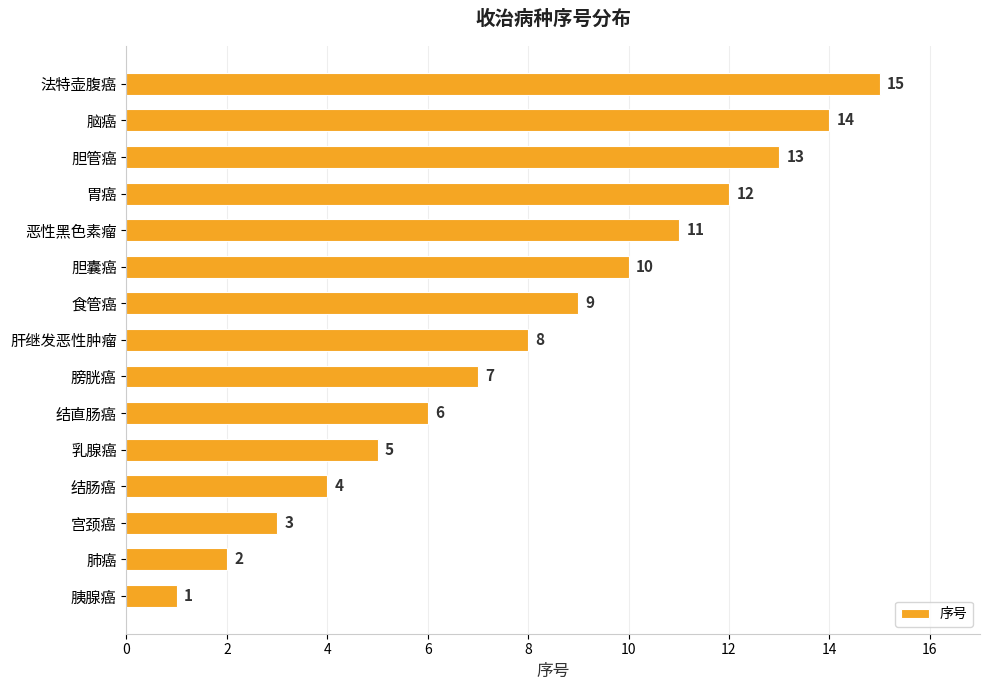

What is the average value?

8